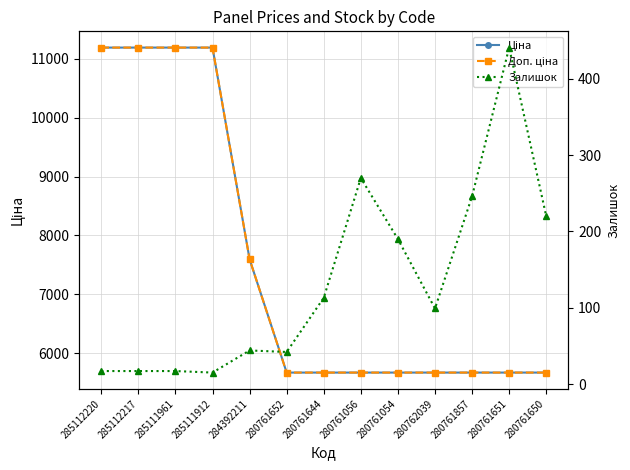

What position from the right is 280761651?

2